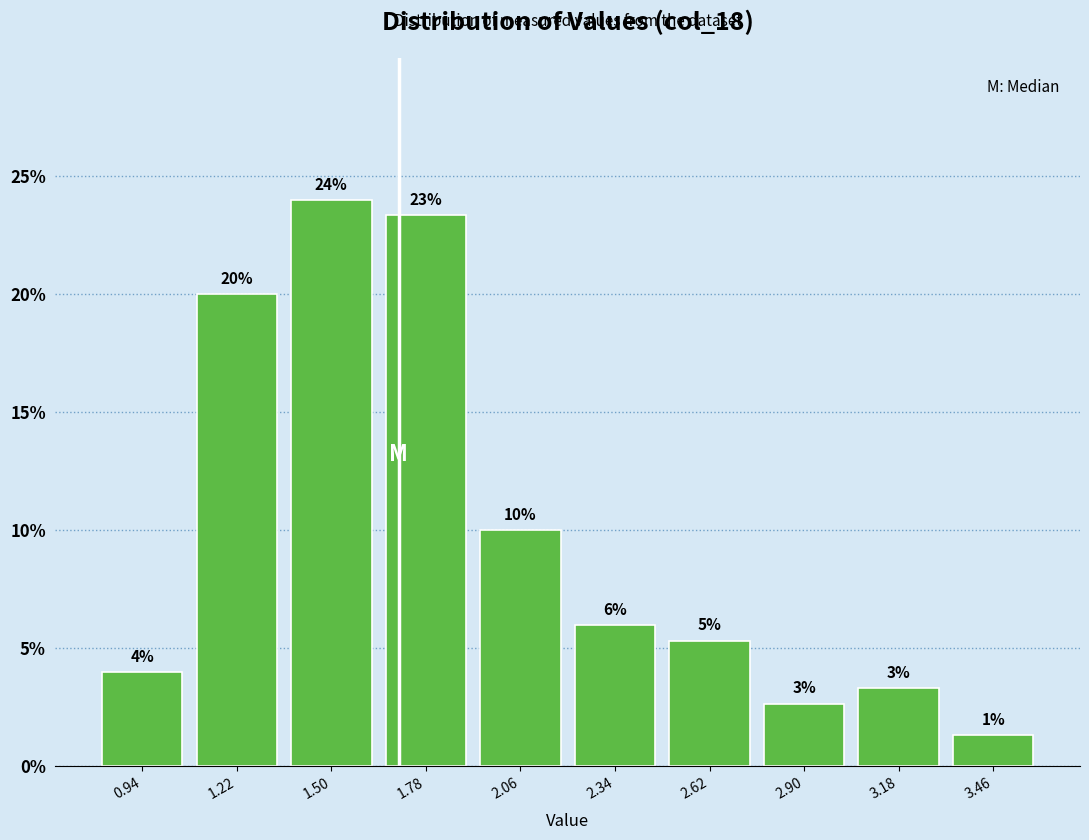

Over which range of the x-axis is the bar tallest?

1.36 to 1.64